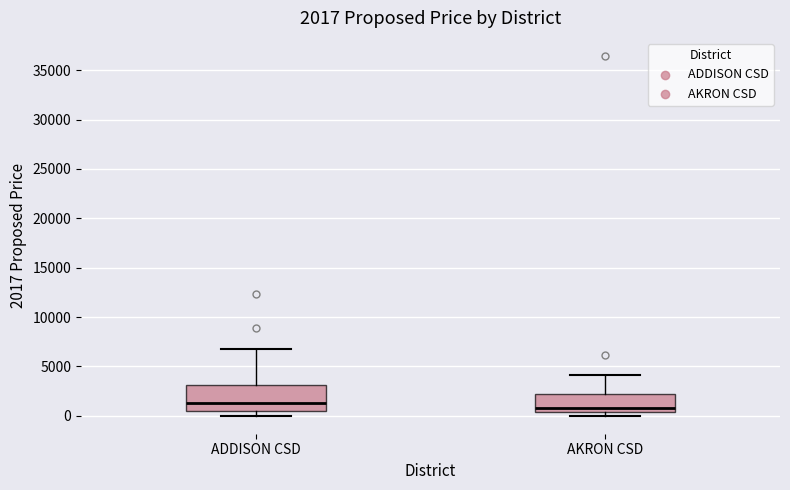

Which box is the tallest, from its lower edge to its upper edge?

ADDISON CSD